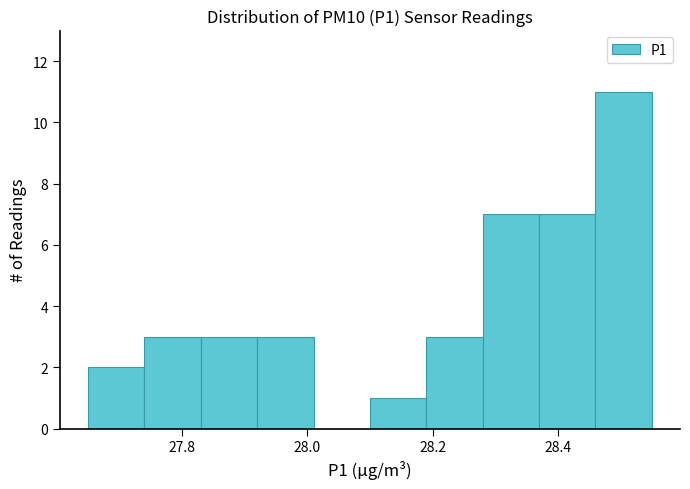

What is the height of the bar covering 27.74 to 27.83 on the x-axis? Neither the bar edges nor the heights are printed on the chart, so give them approximately, as read against the axes.

3